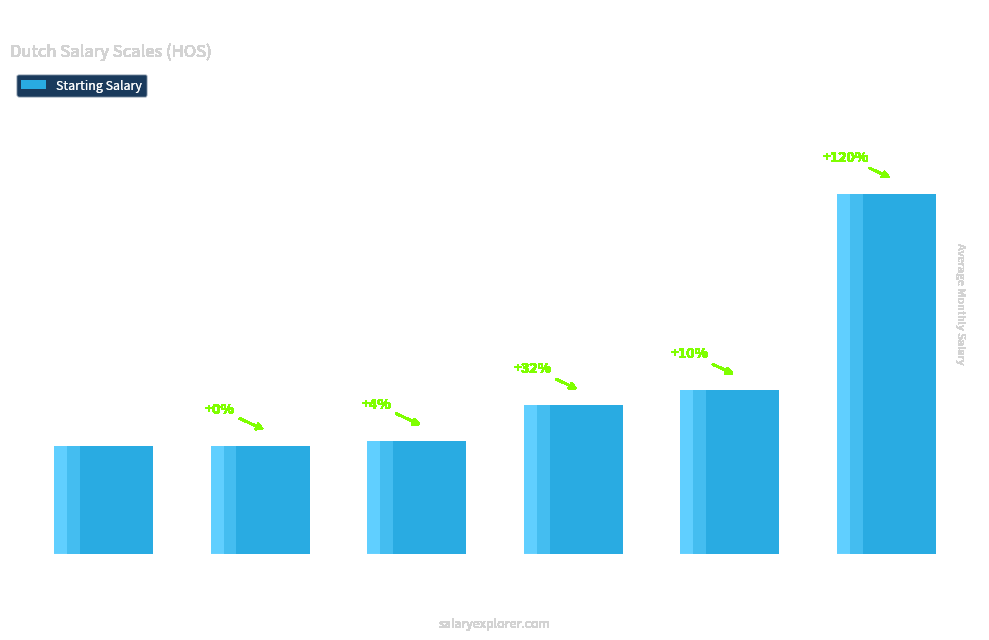

What is the average value?

3398.8